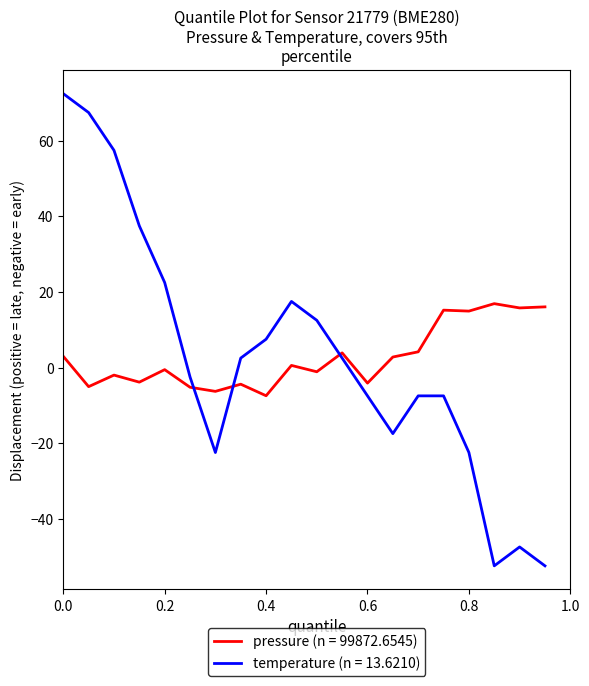

Is this an area chart (filled region under the line)?

No